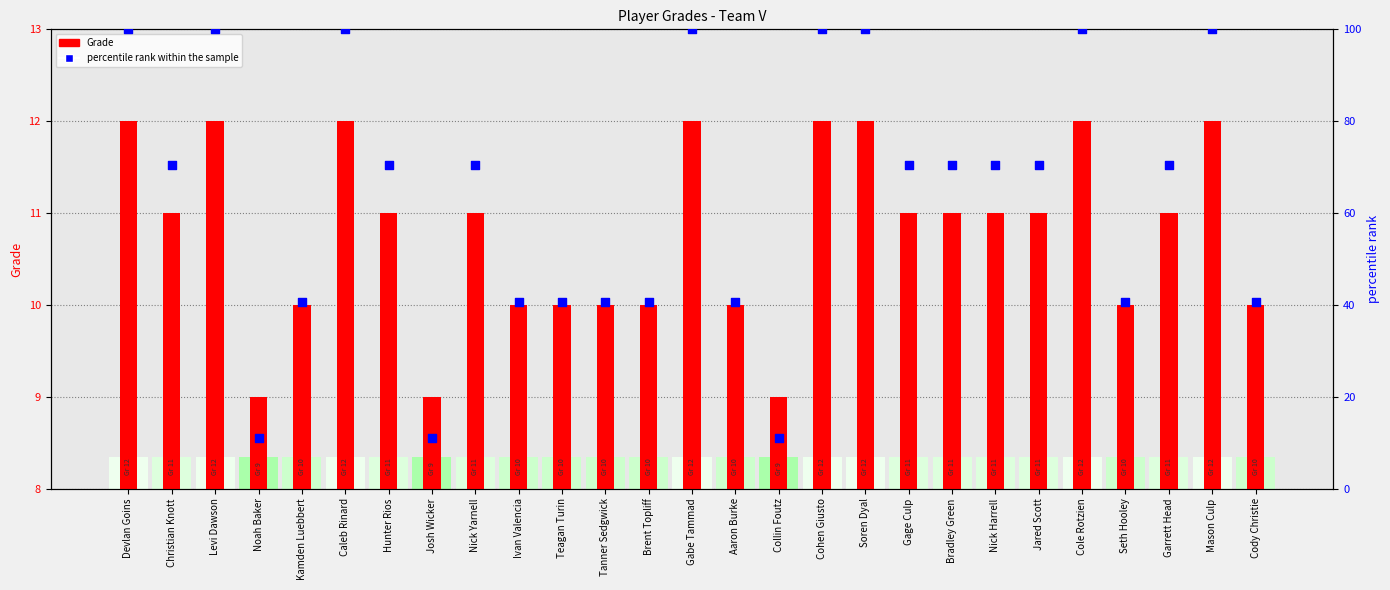

What is the total value across all series at Devlan Goins?

112.0